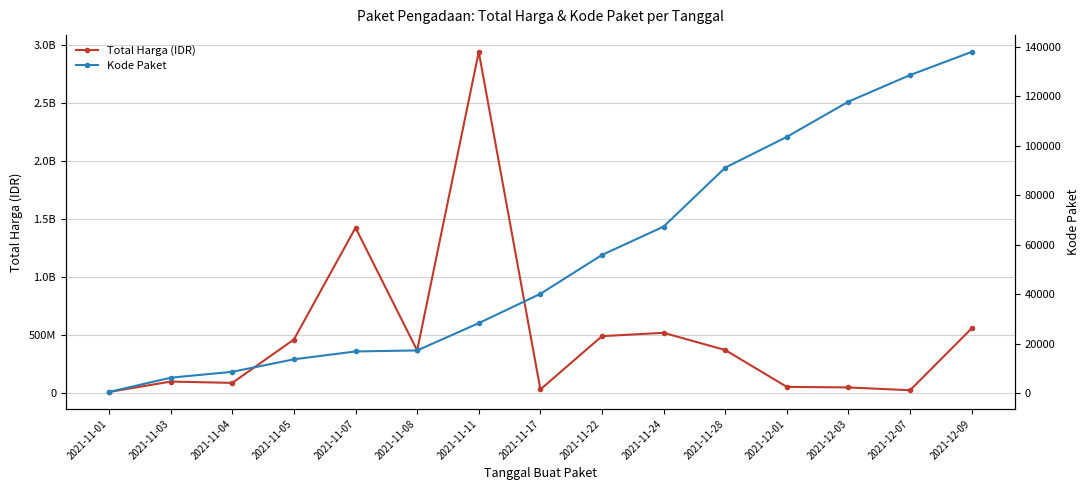

Which series has the widest spread of values?

Total Harga (IDR)